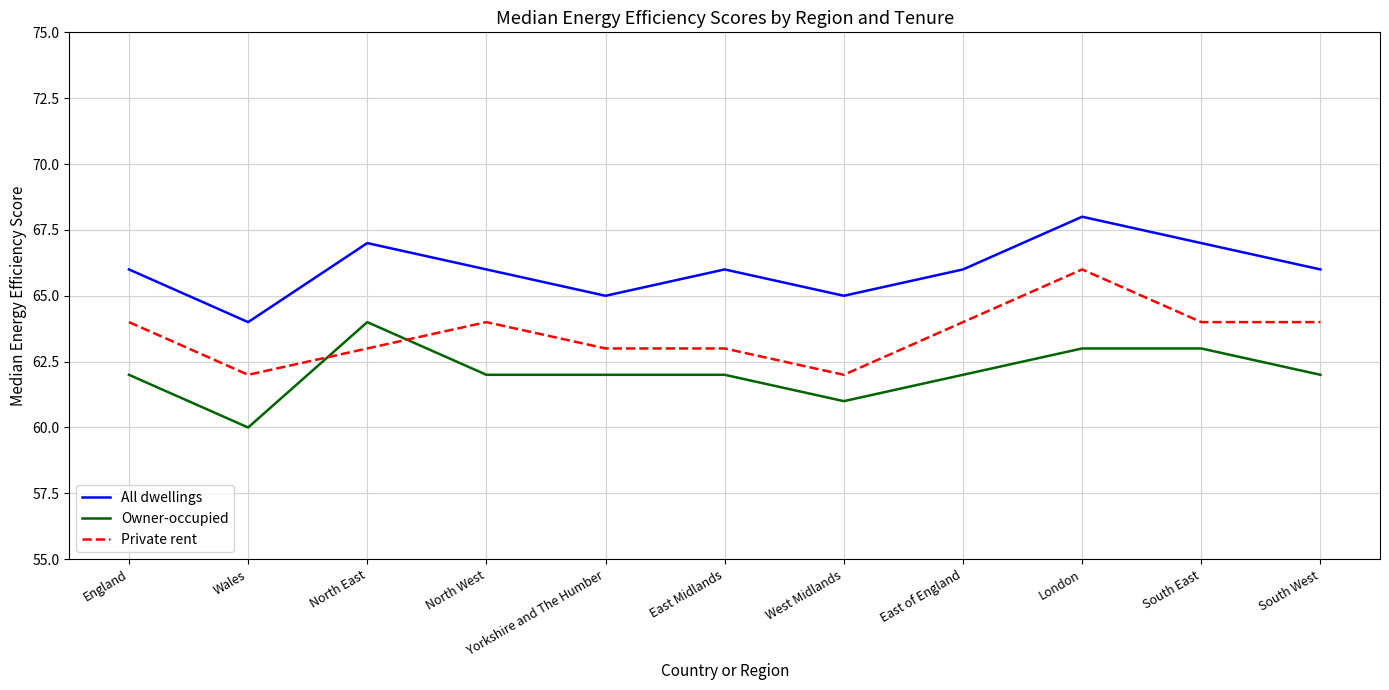

What is the highest value of the All dwellings series?

68